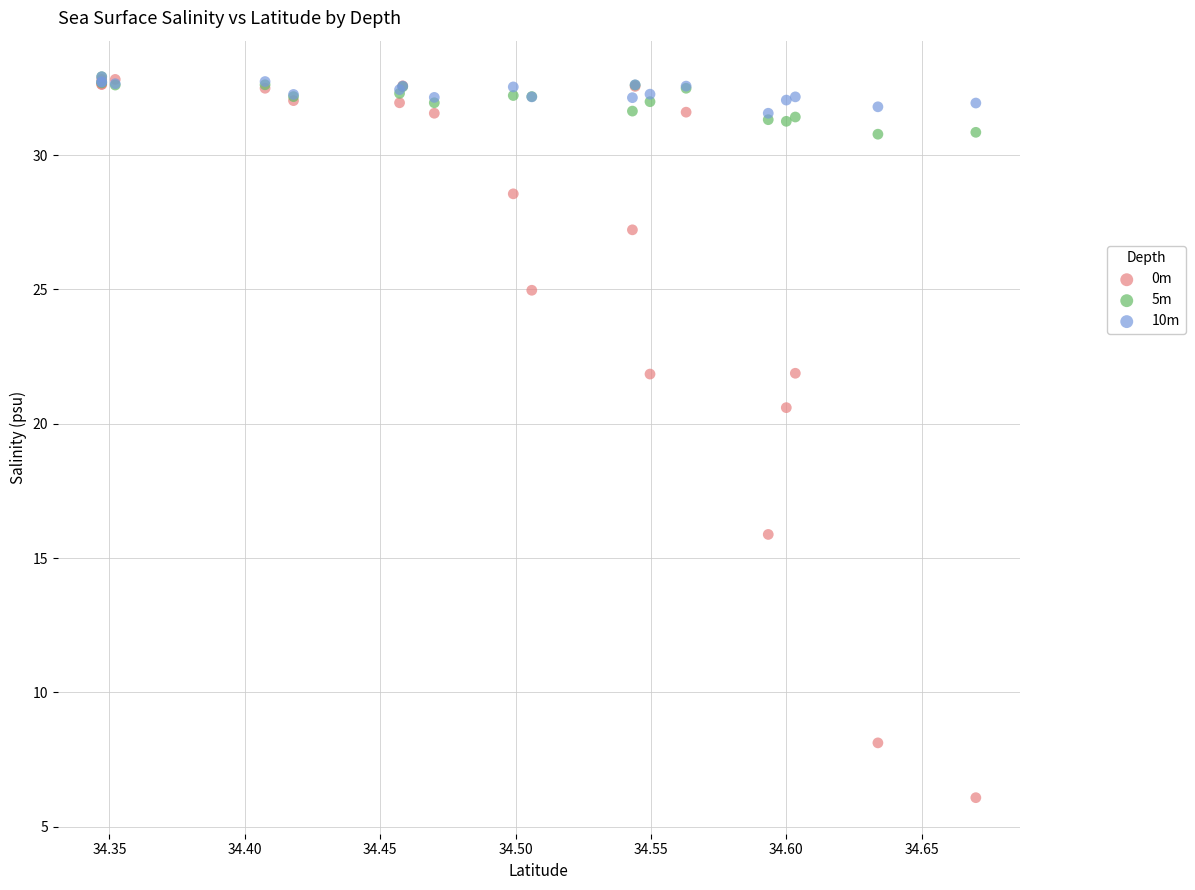

Across all series, what Y value is closest to 19?

20.6